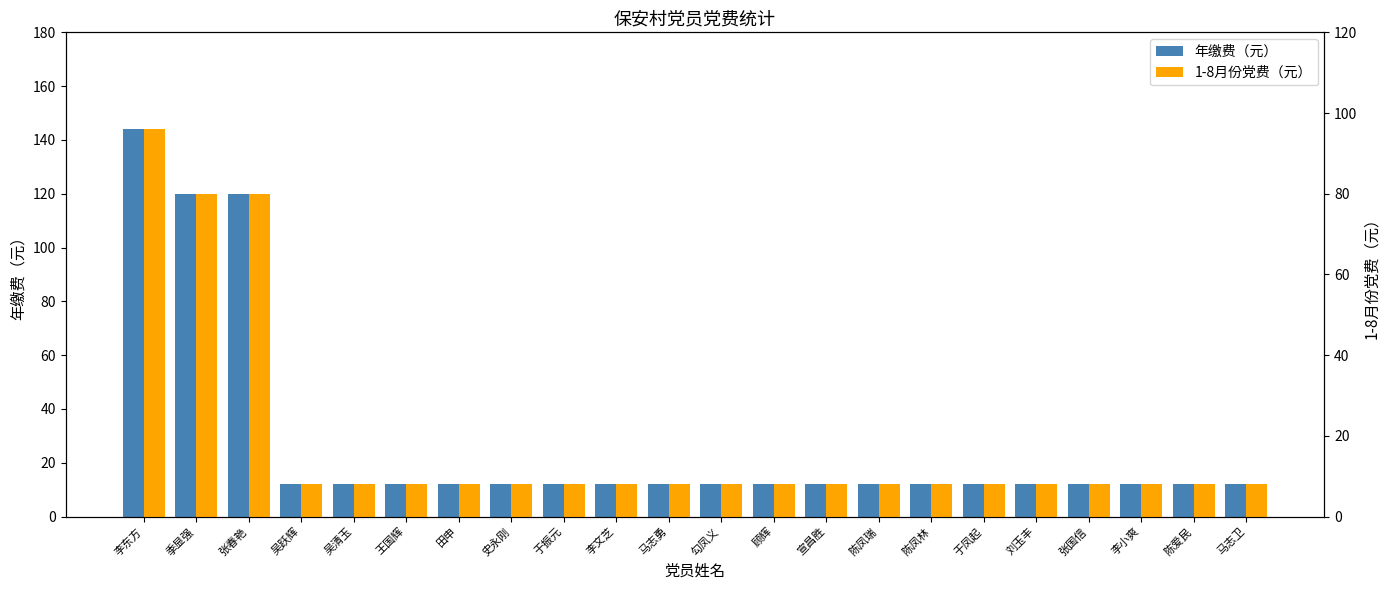

What is the label of the 4th bar from the right?

张国信